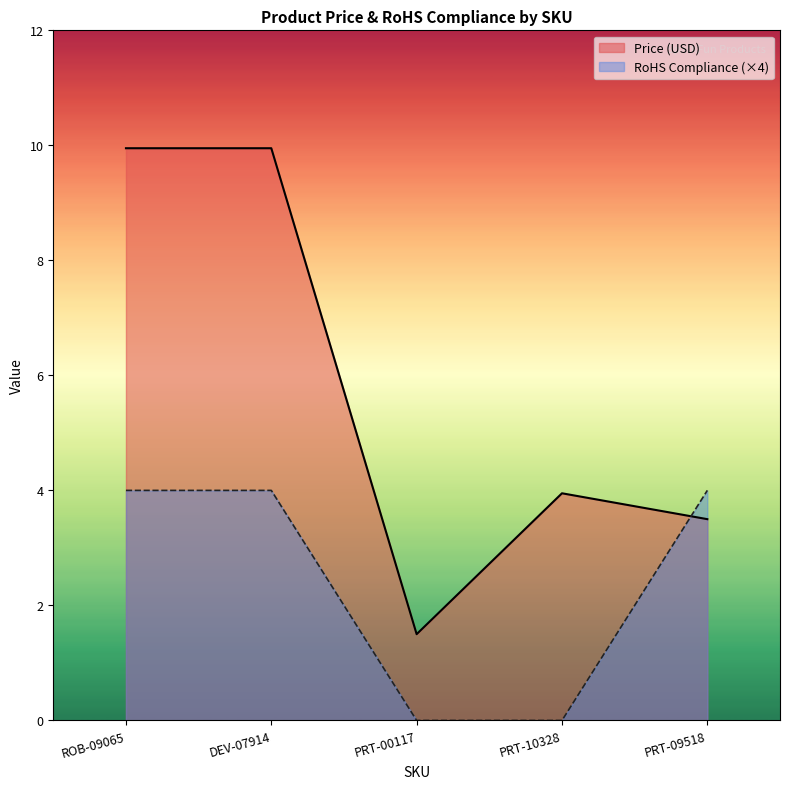

What is the difference between the Price (USD) values at PRT-00117 and PRT-09518?

2.0